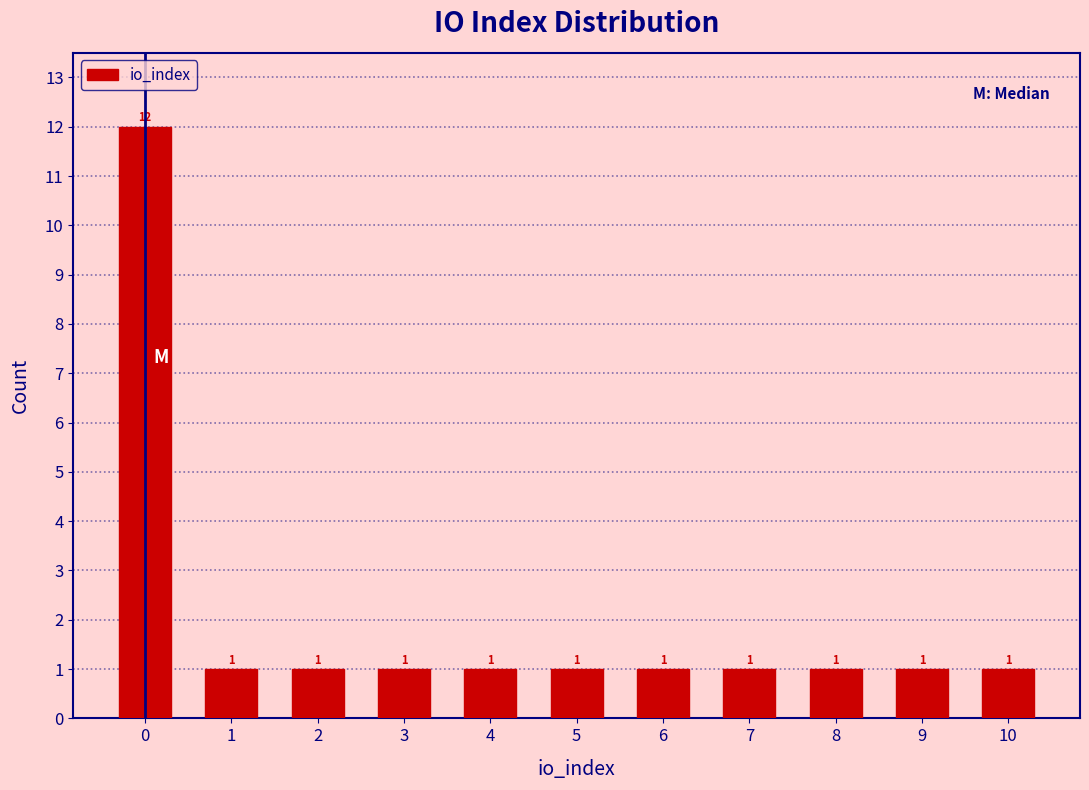

Reading left to right, transcribe all the data shown in this chart.

0=12	1=1	2=1	3=1	4=1	5=1	6=1	7=1	8=1	9=1	10=1